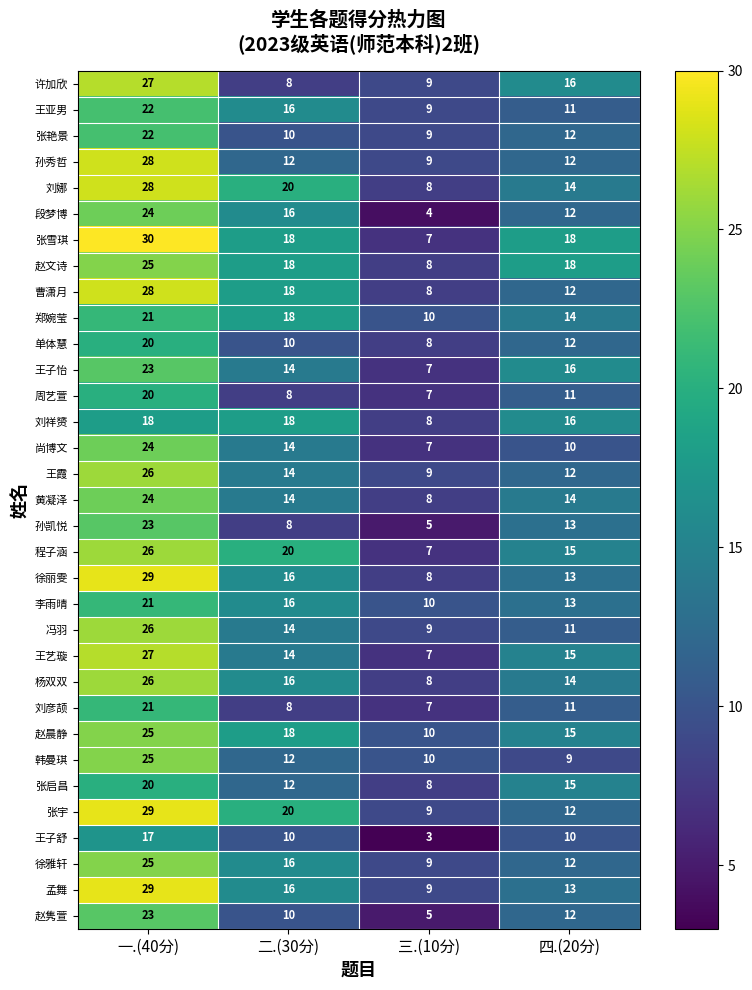

The 孙秀哲 series shows 17 at 二.(30分). True or false?

False